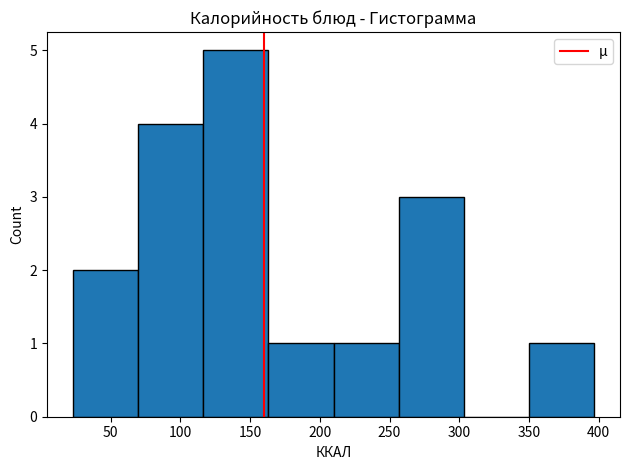

Reading left to right, transcribe this chart: for each bar, give the range it covers on the x-axis and its height. Neither the bar edges nor the heights are printed on the chart, so give them approximately, as read against the axes.

25 to 70: 2
70 to 115: 4
115 to 165: 5
165 to 210: 1
210 to 255: 1
255 to 305: 3
305 to 350: 0
350 to 395: 1